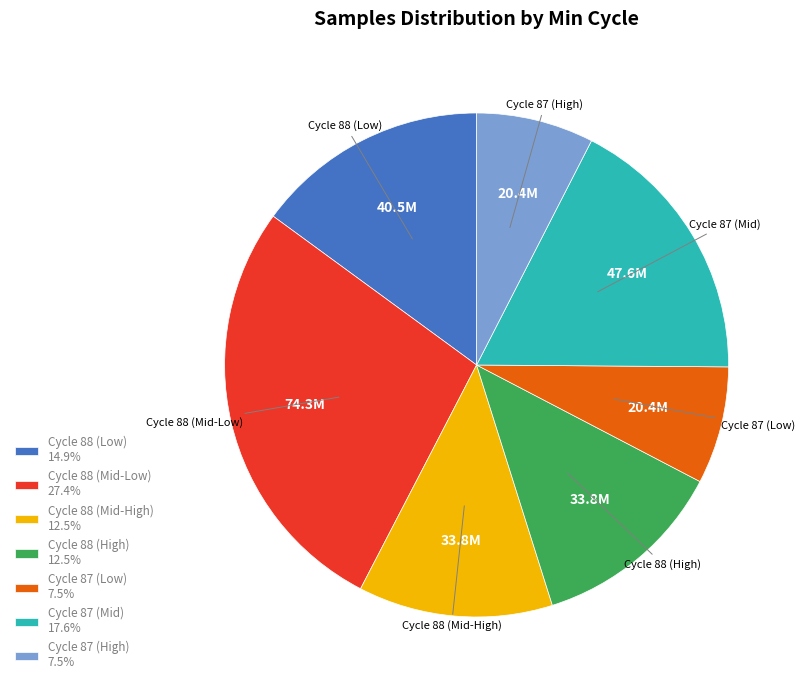

Is the sum of Cycle 88 (High) 12.5% and Cycle 88 (Mid-High) 12.5% greater than half?

No